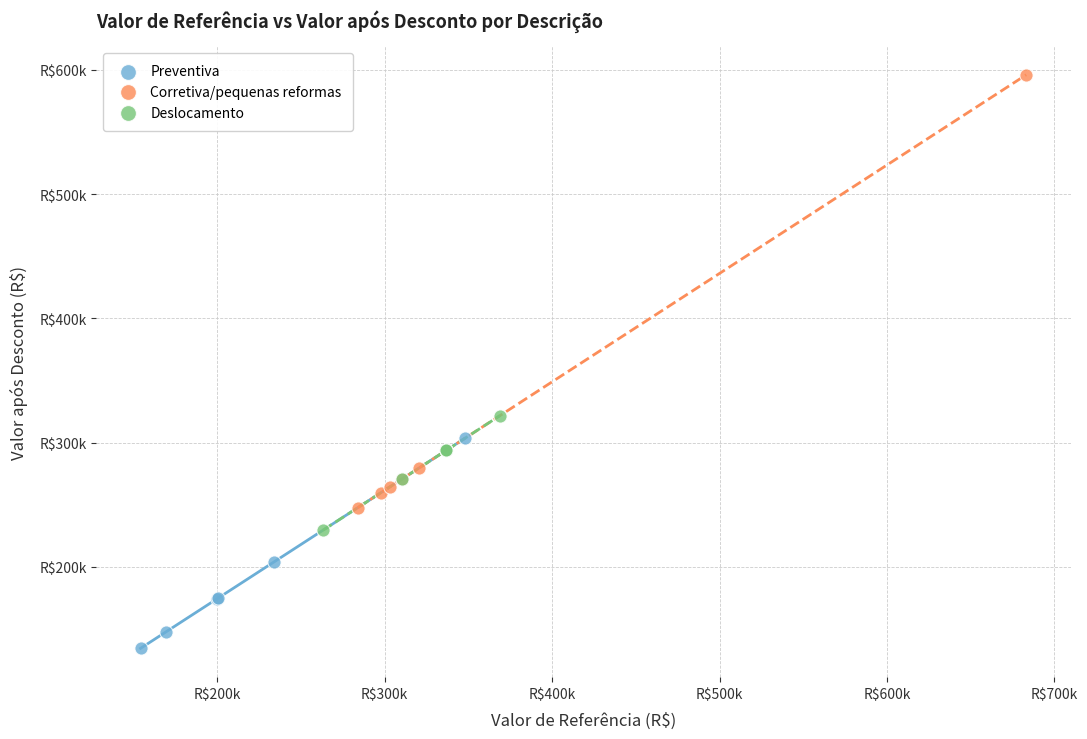

What are all the series names shown in the legend?

Preventiva, Corretiva/pequenas reformas, Deslocamento